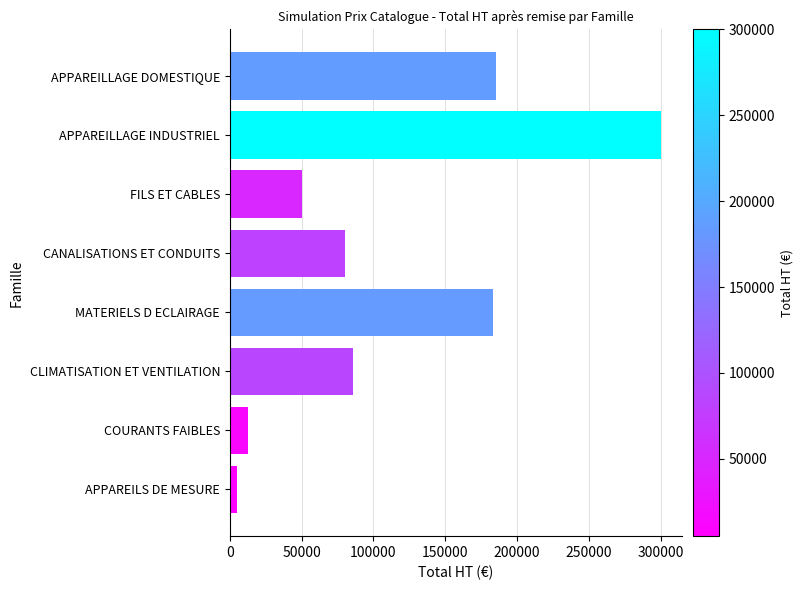

What value does the data have at APPAREILLAGE INDUSTRIEL, to the nearest 10?

300000